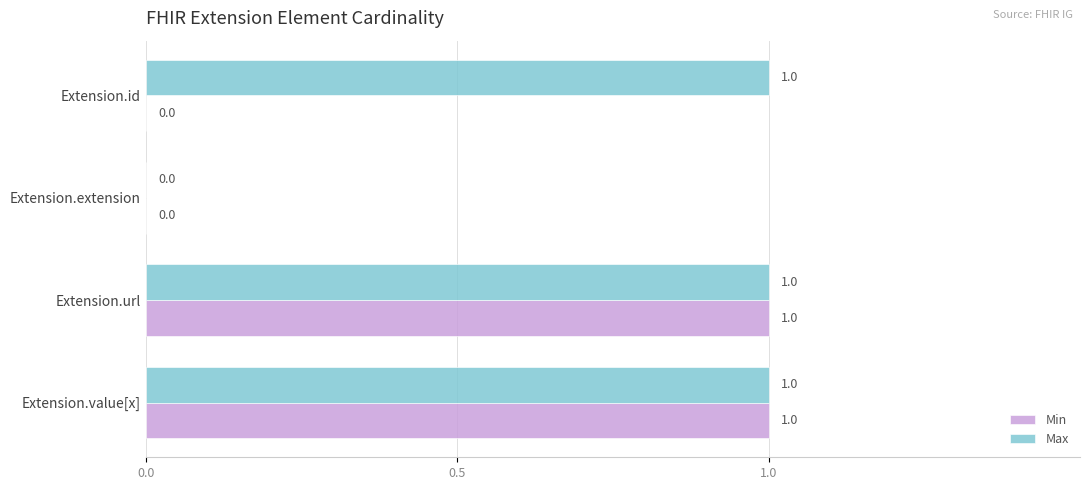

What is the sum of all Max values?

3